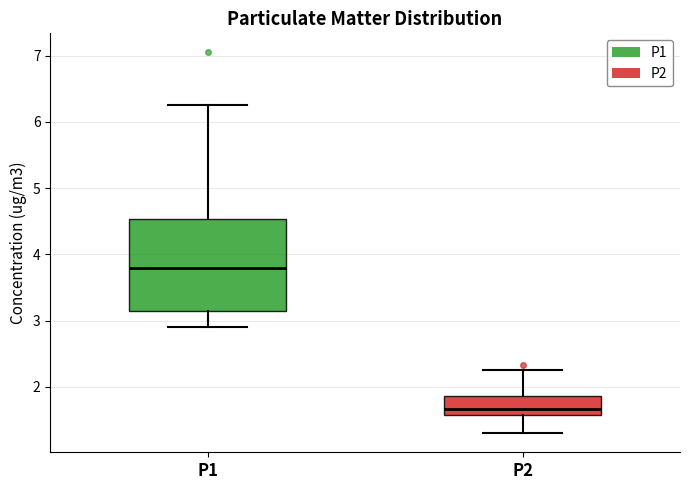

Which box has the lowest median line?

P2